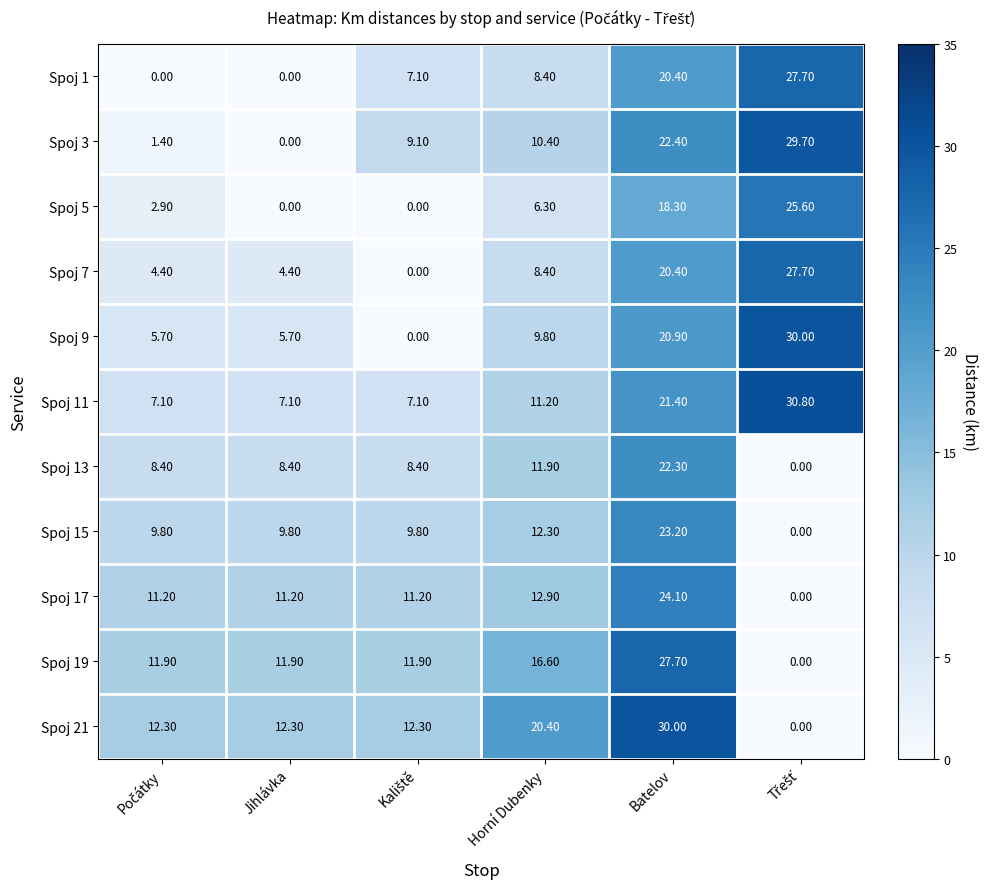

What is the total value across all series at Horní Dubenky?

128.6